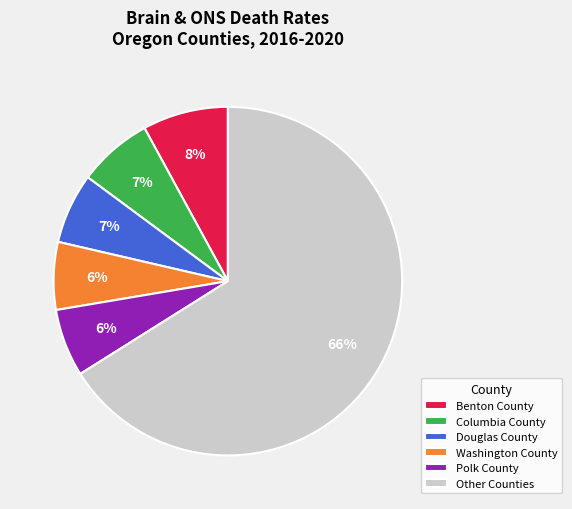

Which slice is the largest?

Other Counties